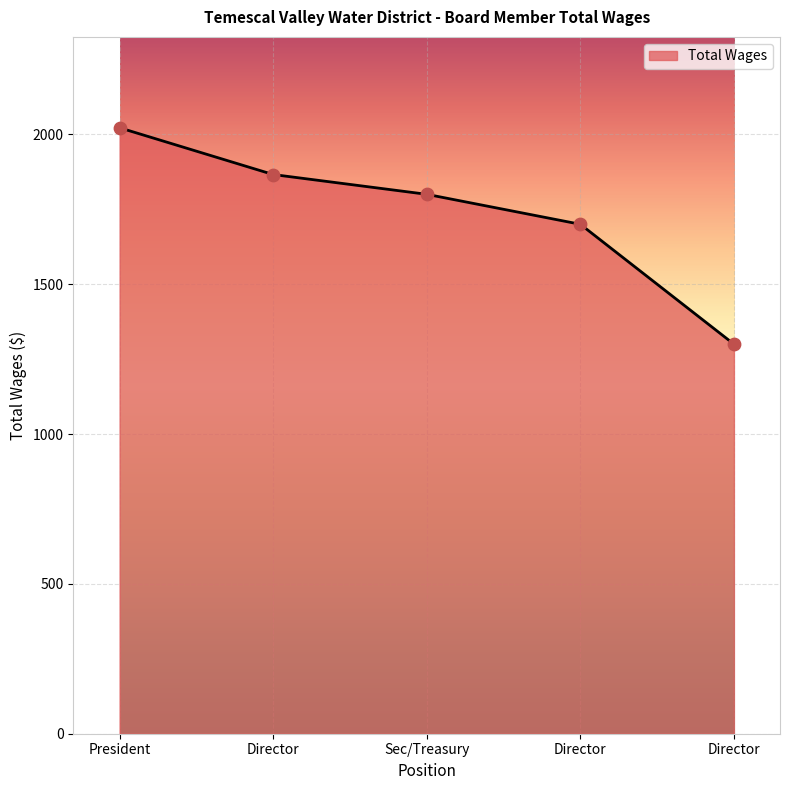

What is the ratio of the value at Sec/Treasury to the value at Director?

1.0